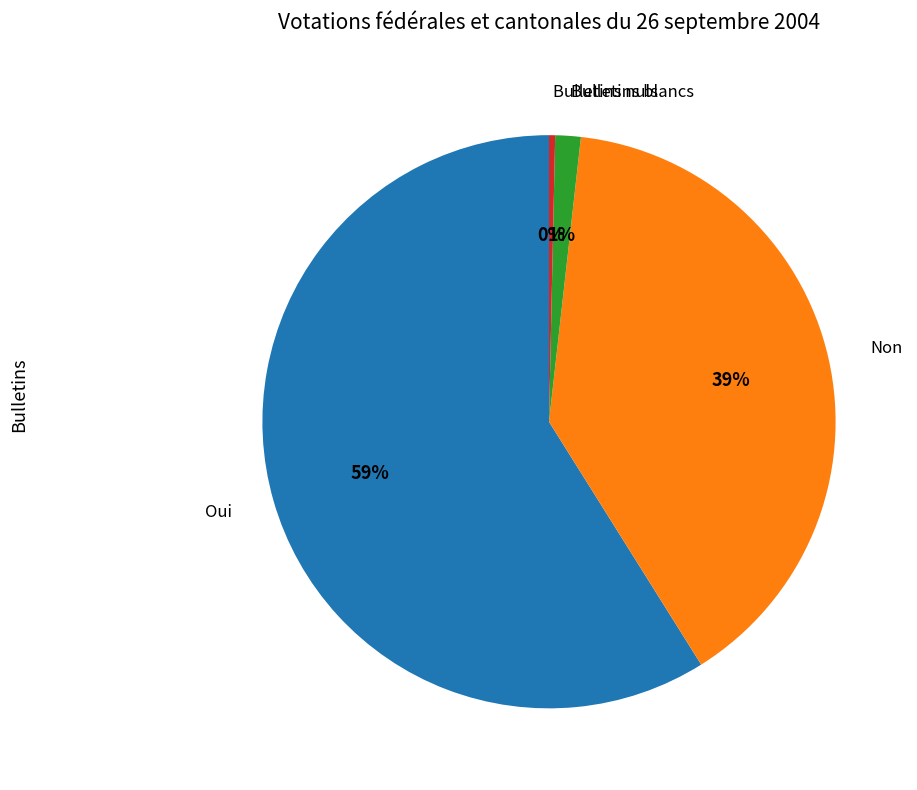

Which category has the biggest portion of the pie?

Oui